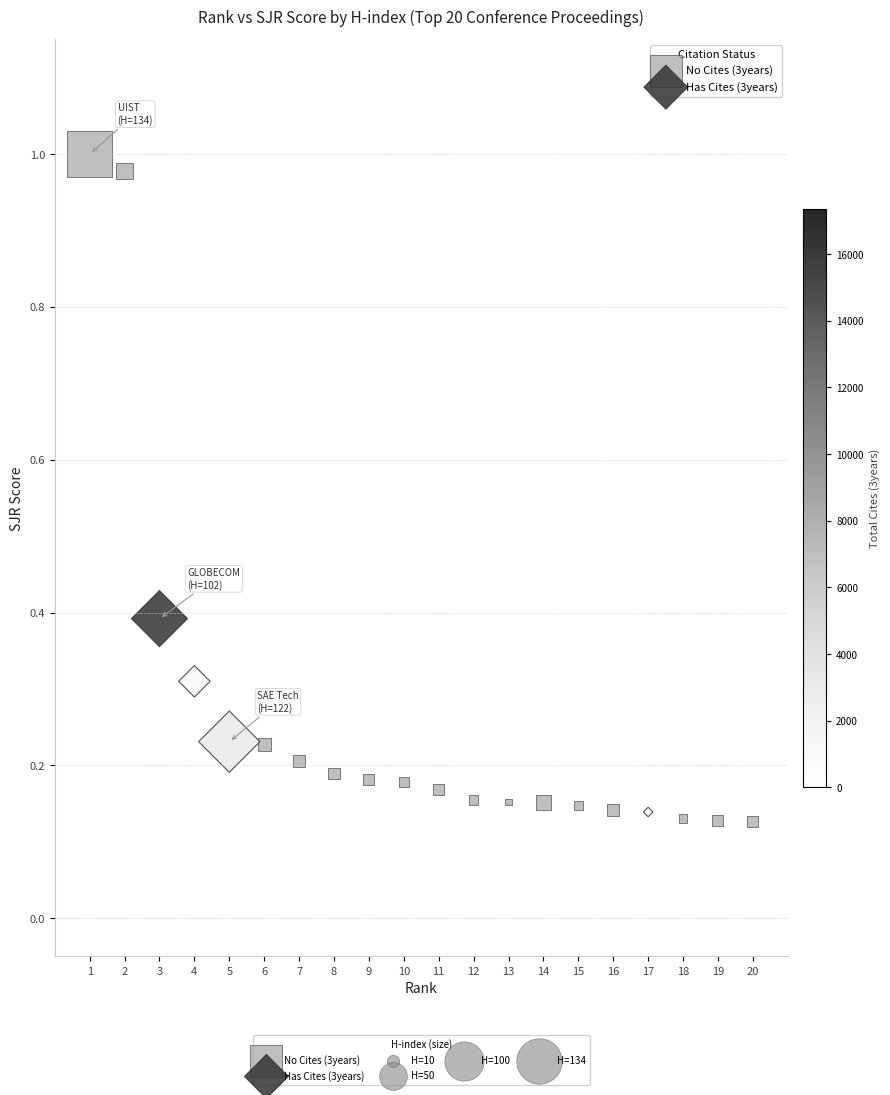

Which series has the widest spread of Y values?

No Cites (3years)